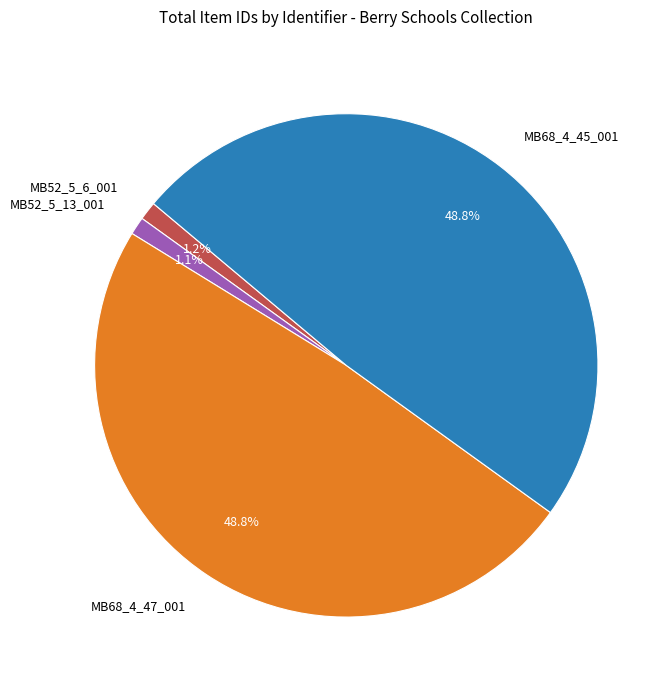

Does any single category account for the majority?

No